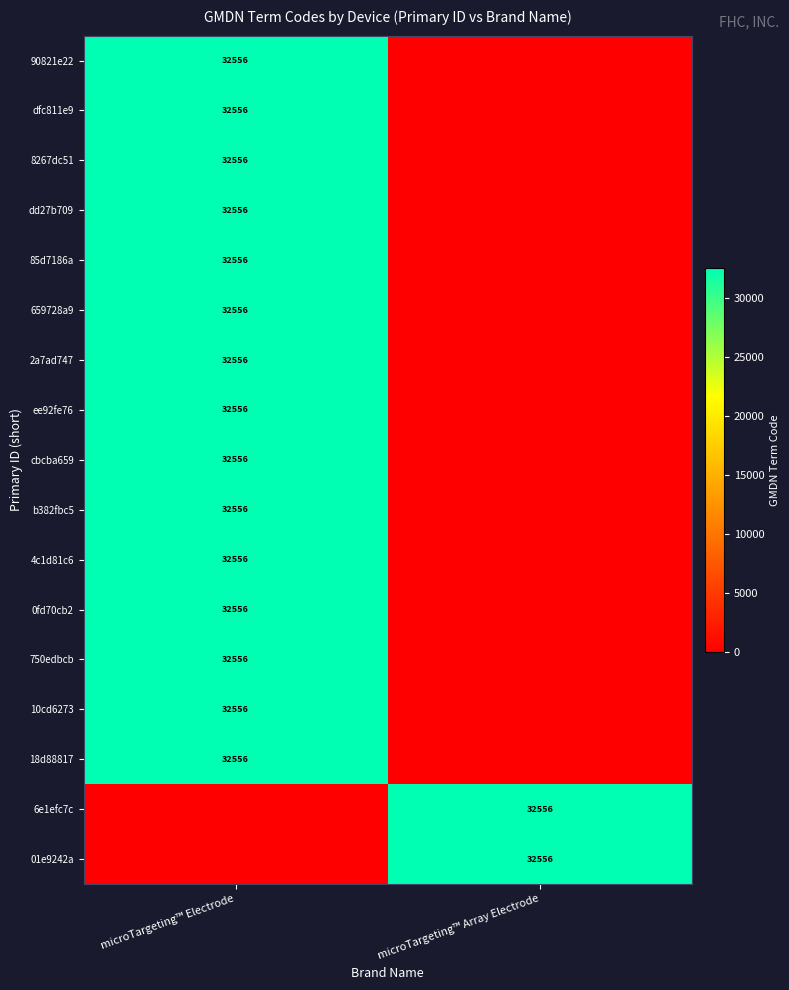

What is the spread (max minus min) of values at microTargeting™ Electrode?

32556